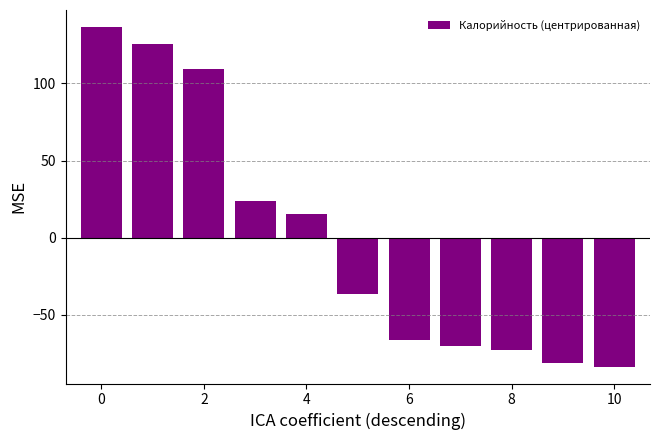

Reading left to right, transcribe all the data shown in this chart.

136.5	125.5	109.5	23.5	15.5	-36.5	-66.5	-70.5	-72.5	-81.5	-83.5